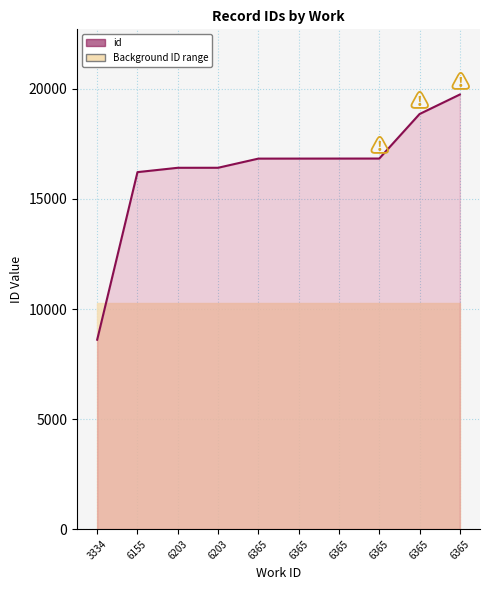

How many lines are shown in the chart?

1